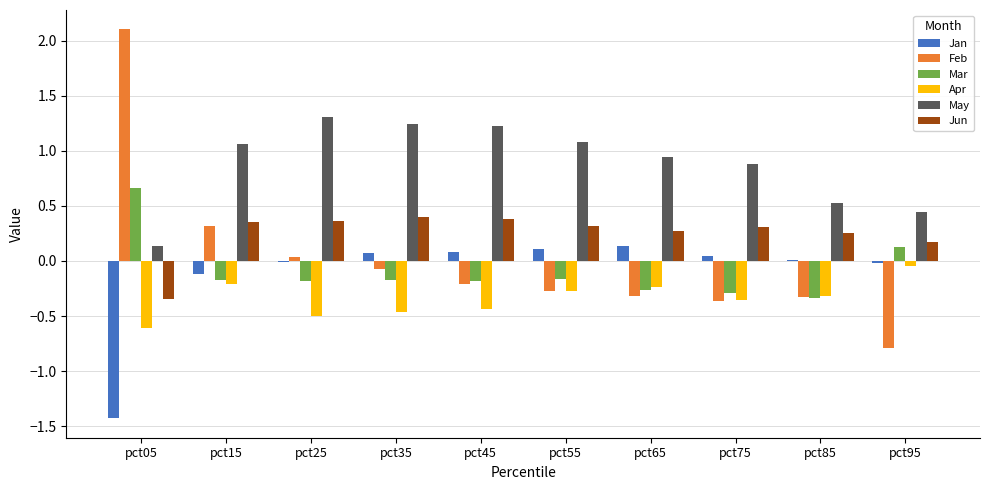

Which series has the widest spread of values?

Feb